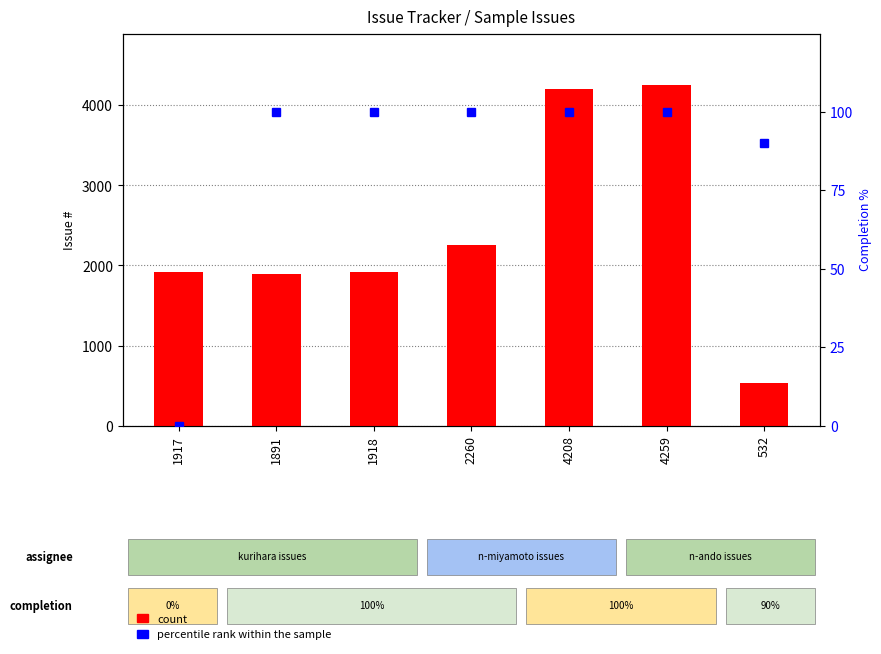

List the series in order of their peak value, highest first.

count, percentile rank within the sample